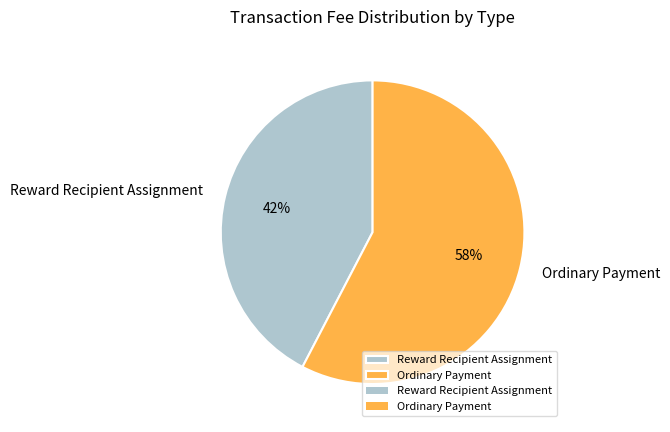

Is it true that Ordinary Payment is 58% of the pie?

True